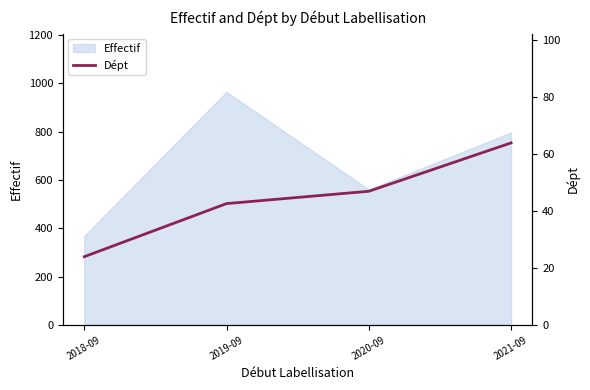

True or false: the data has more than 1 interior local peaks.

False